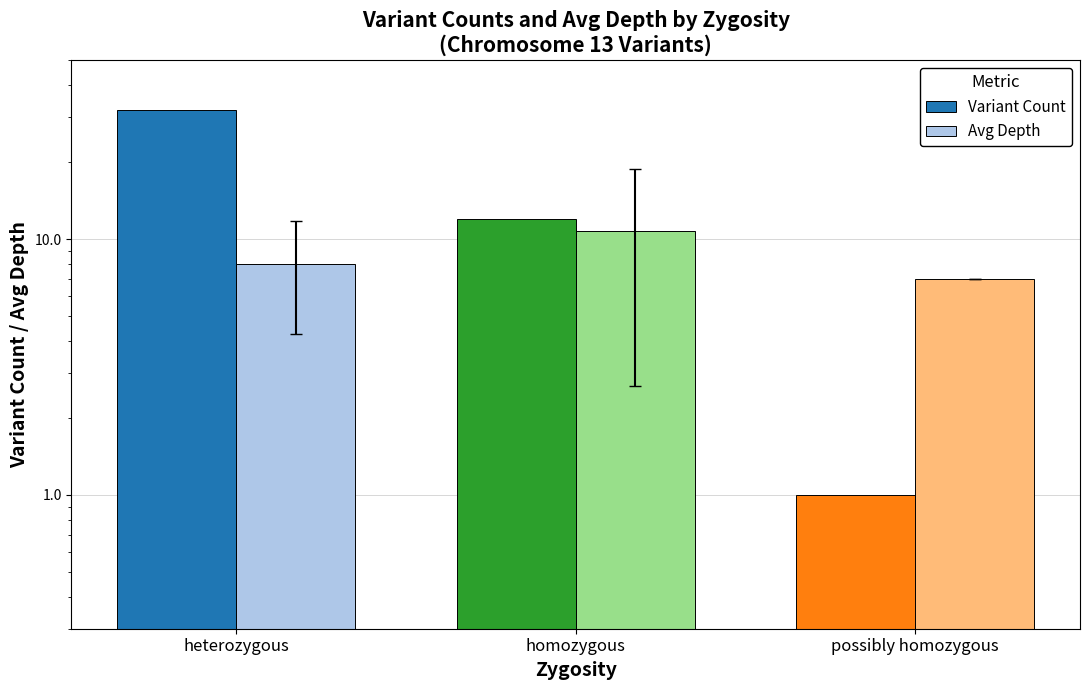

How many categories are shown in the chart?

3